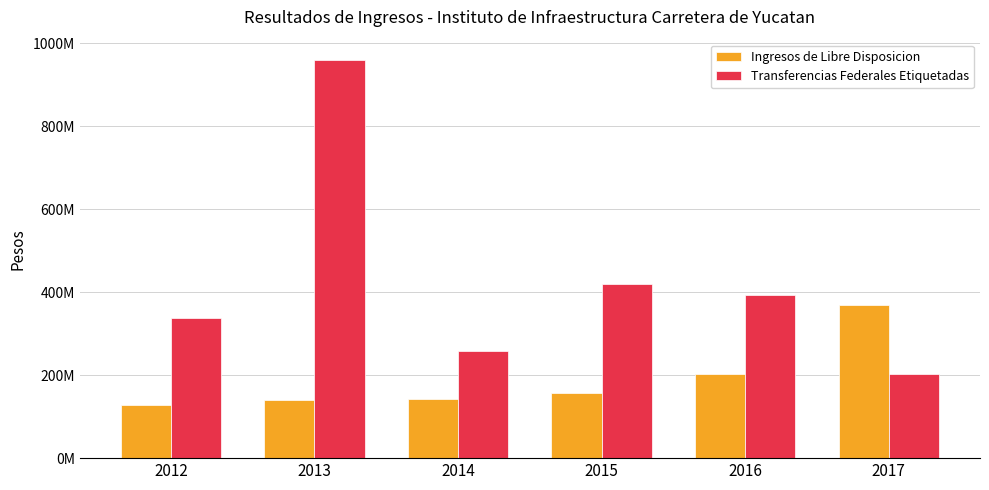

Which has a higher value, 2016 or 2014?

2016